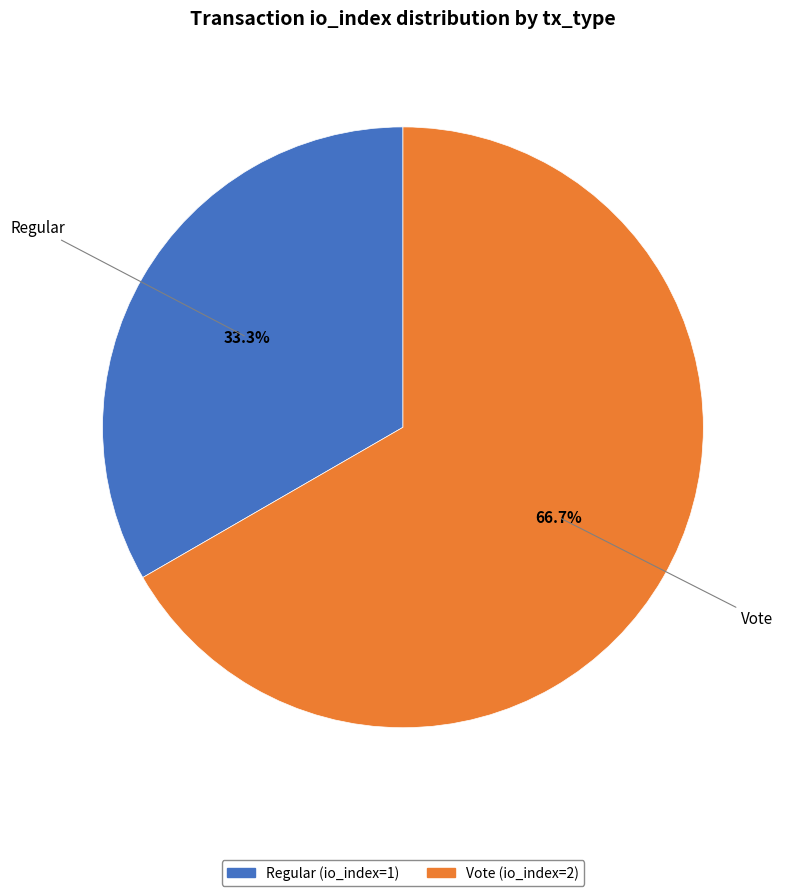

Is it true that Vote is 52% of the pie?

False